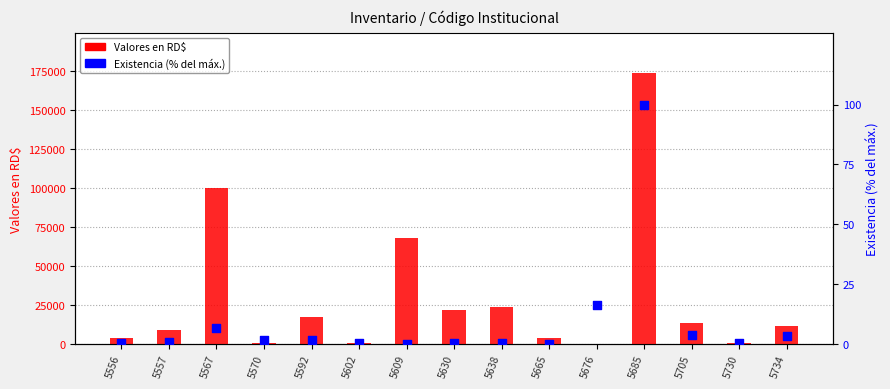

What are all the series names shown in the legend?

Valores en RD$, Existencia (% del máx.)